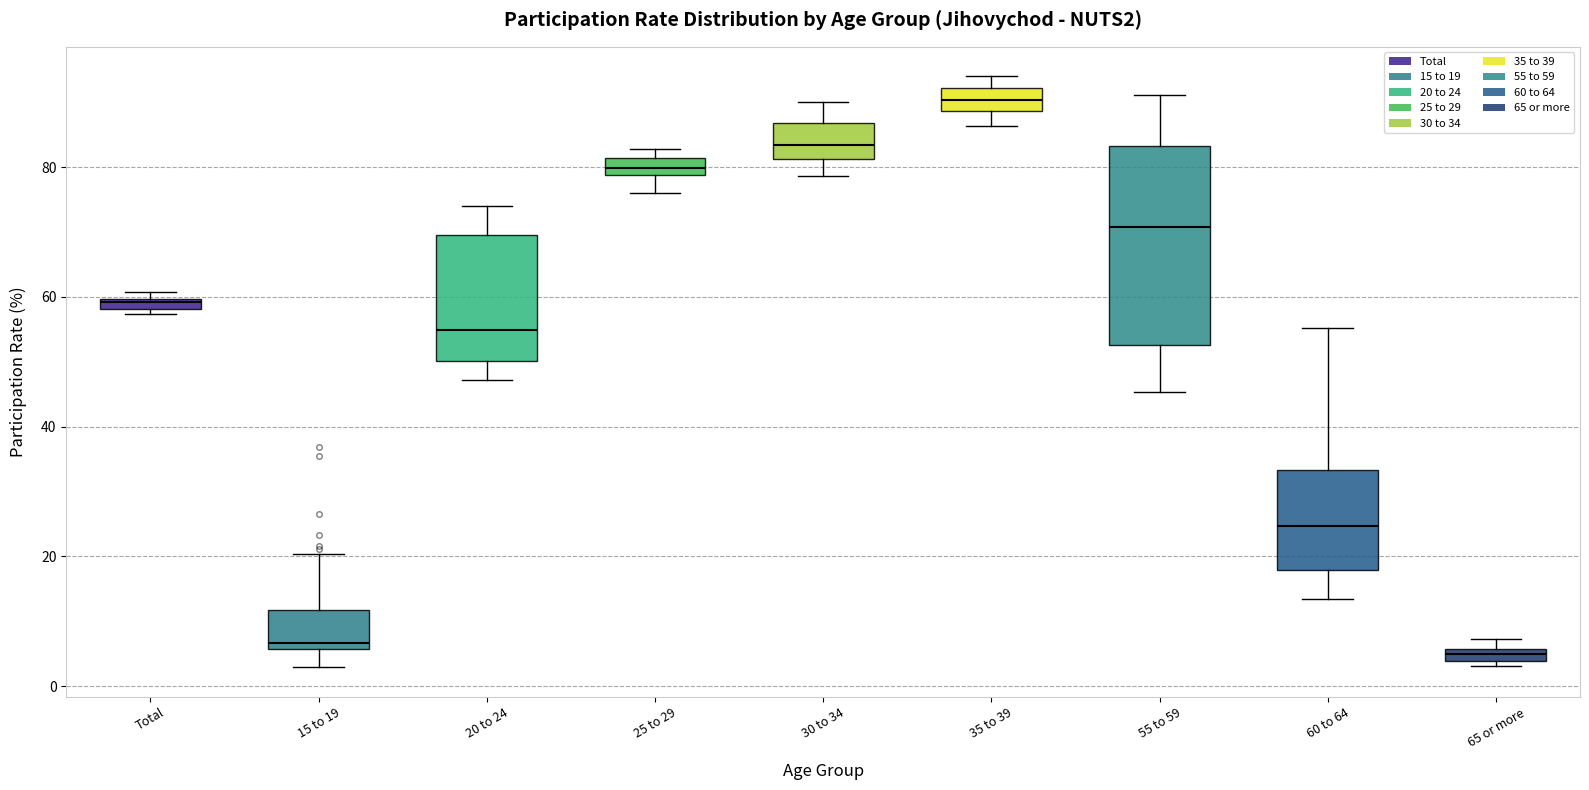

Which box is the tallest, from its lower edge to its upper edge?

55 to 59